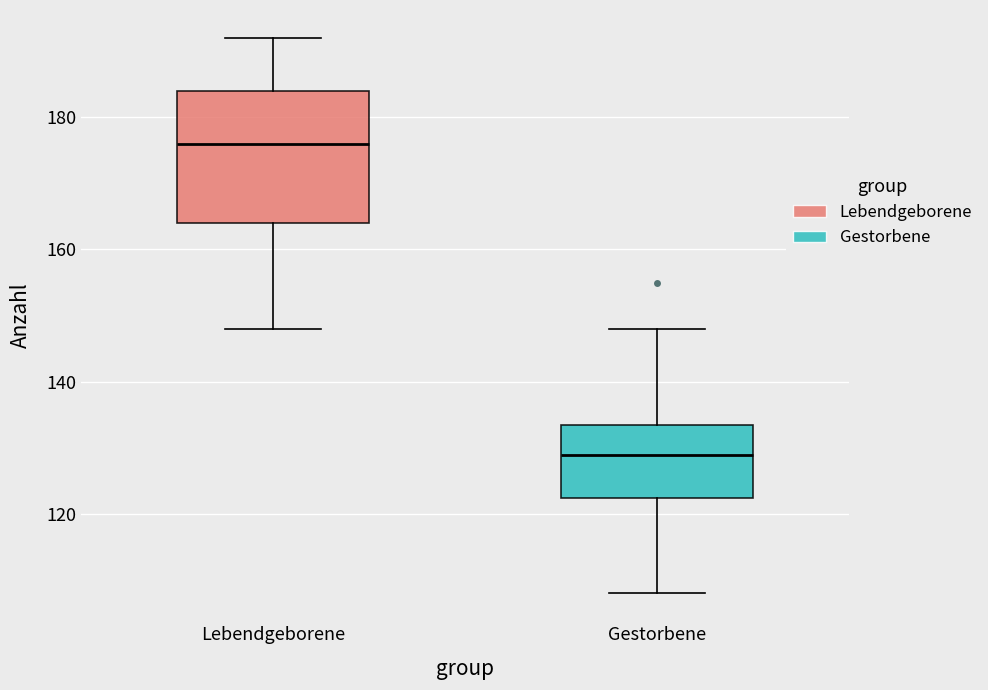

Reading left to right, transcribe this box plot: for each box, give where its median line is, the range the box spans, and where its two whiskers end, as read against the y-axis. The values are not printed on the chart, so give them approximately, as read against the axis.

Lebendgeborene: median 176, box 164 to 184, whiskers 148 to 192
Gestorbene: median 130, box 122 to 134, whiskers 108 to 148